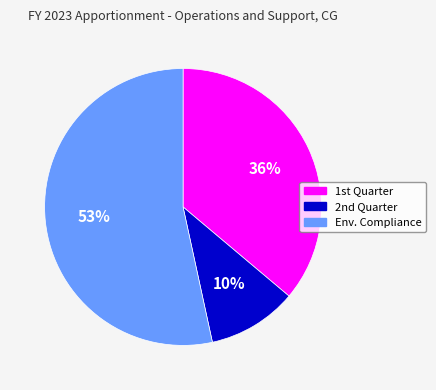

To the nearest percent, what is the average slice percentage?

33%